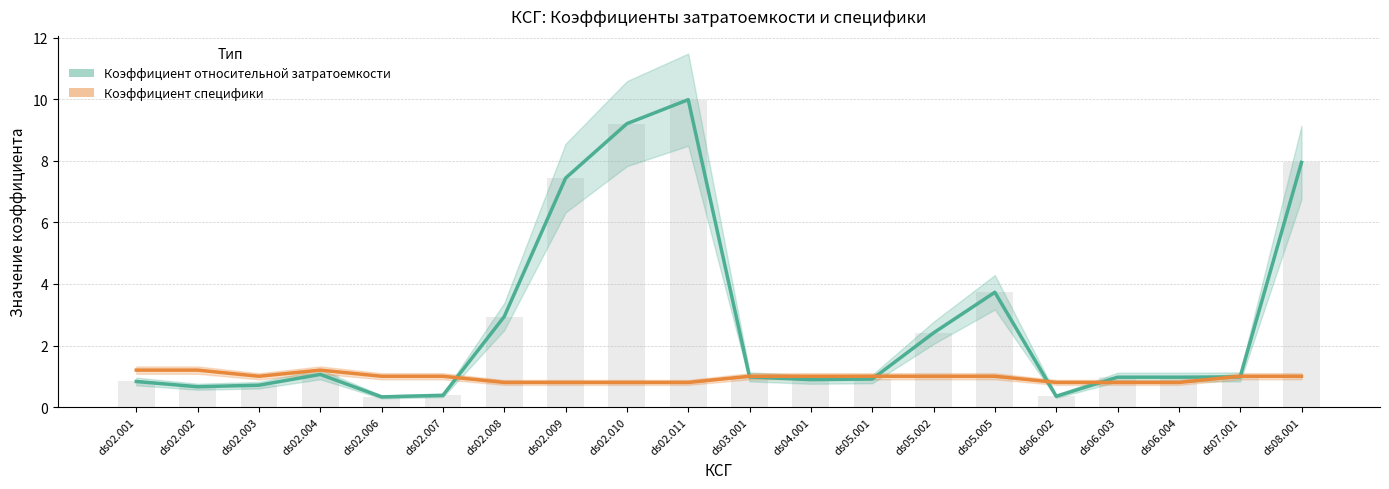

The value of Коэффициент относительной затратоемкости at ds05.001 is 0.9. True or false?

True